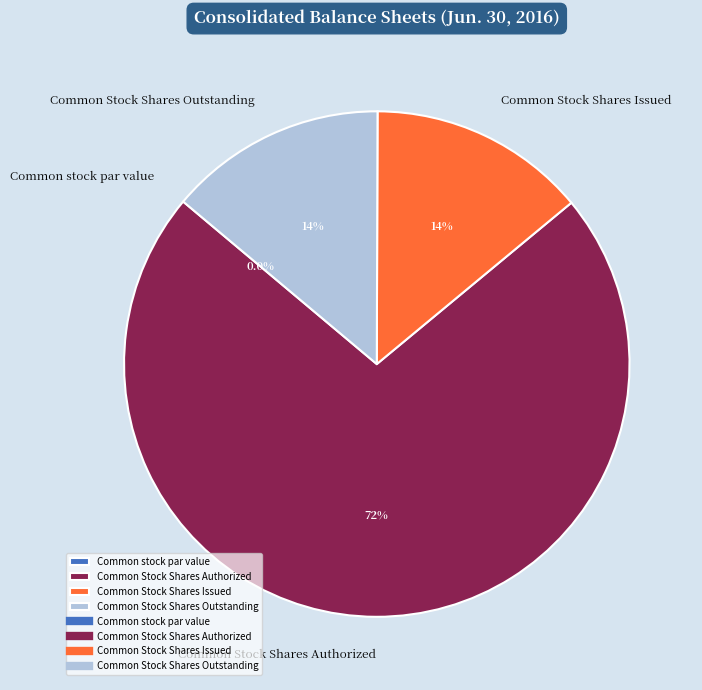

Does any single category account for the majority?

Yes